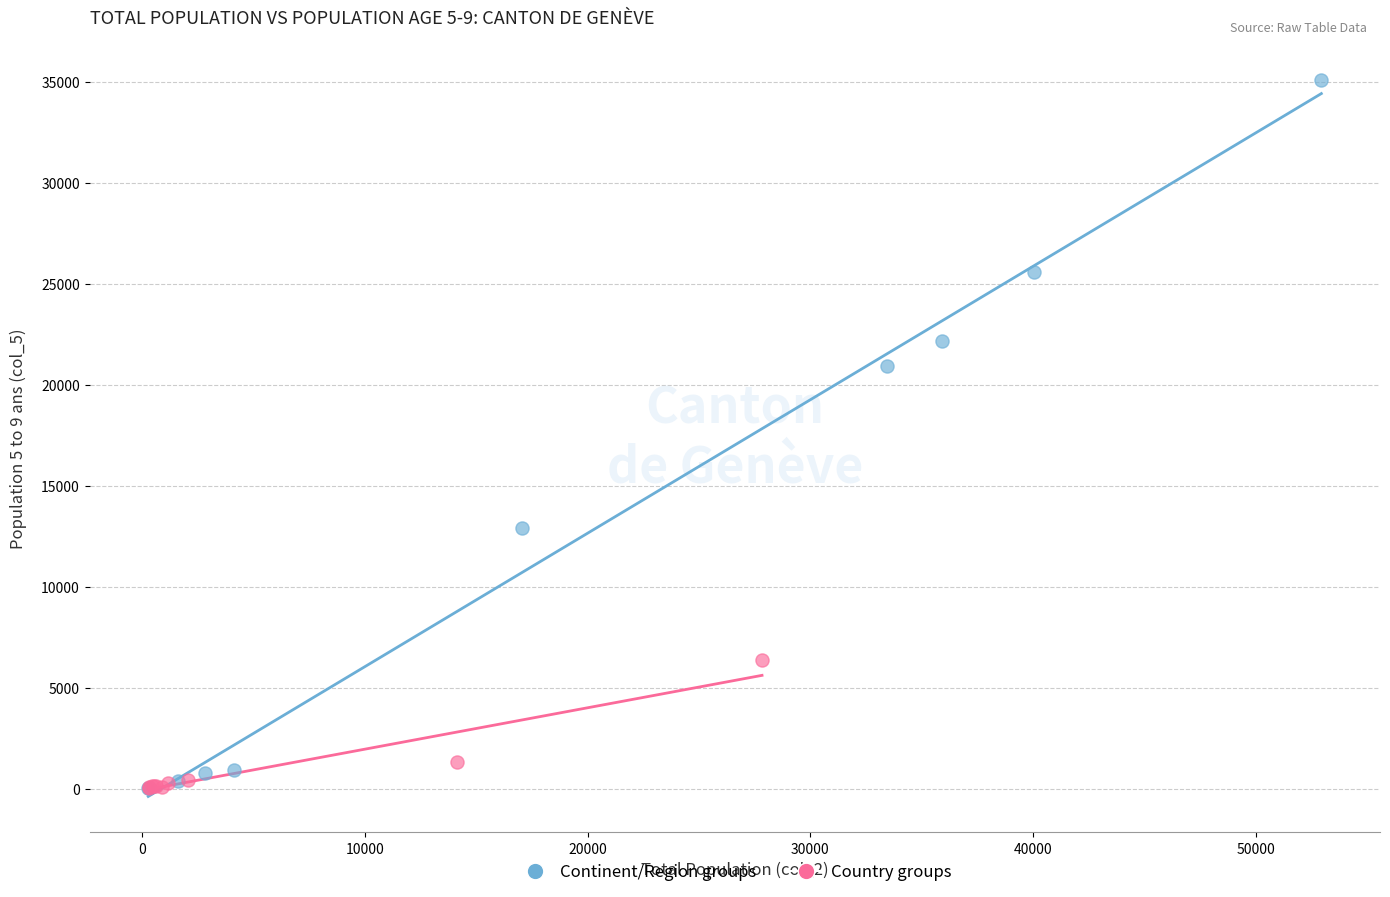

Which series contains the highest Y value?

Continent/Region groups